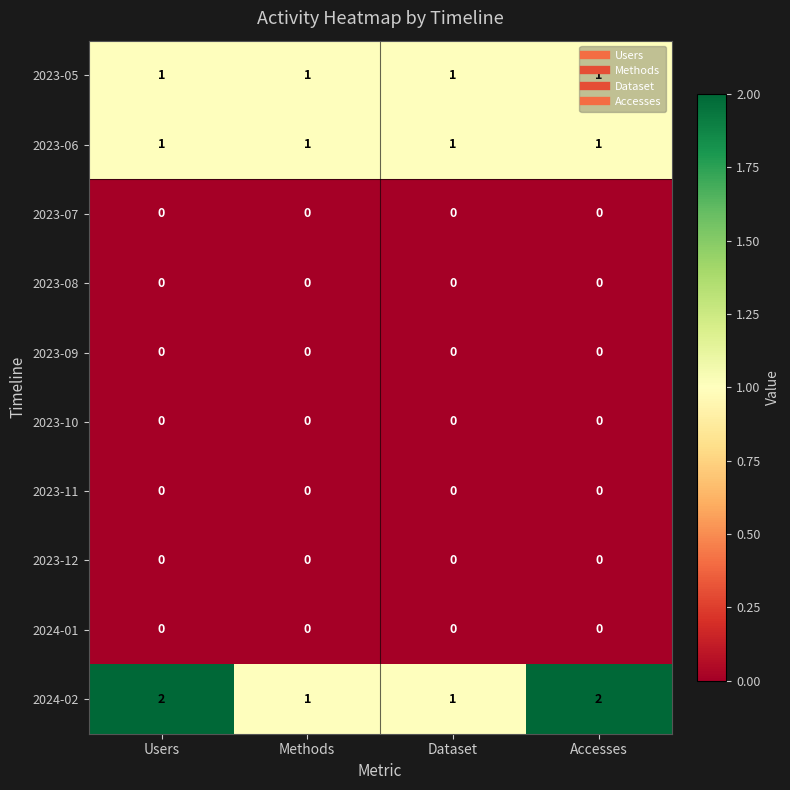

Is the value of 2023-09 at Dataset greater than the value of 2023-05 at Methods?

No